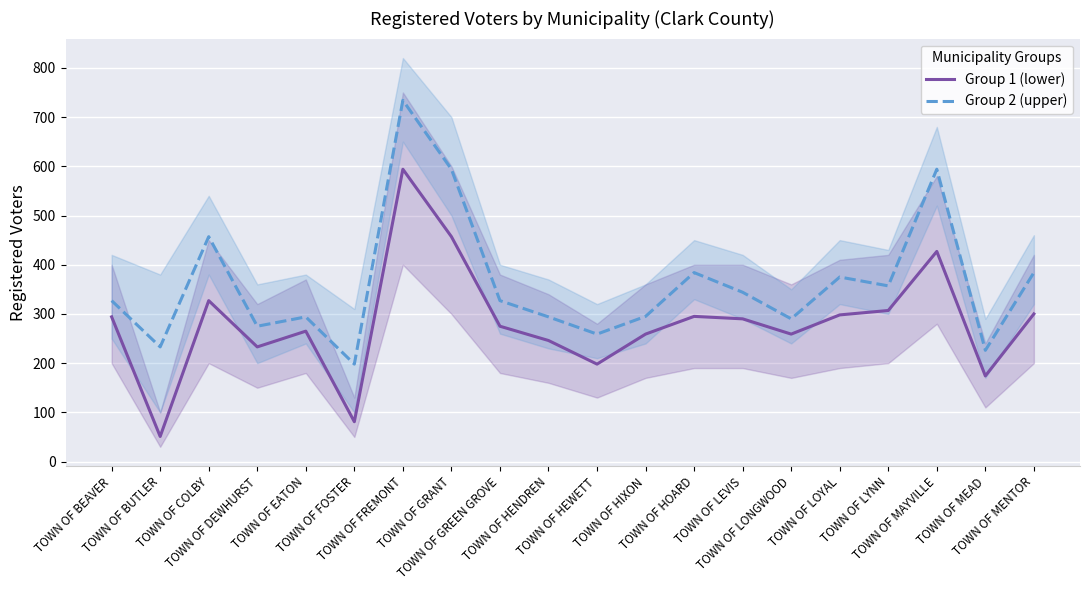

At which label does Group 2 (upper) first exceed 327?

TOWN OF COLBY